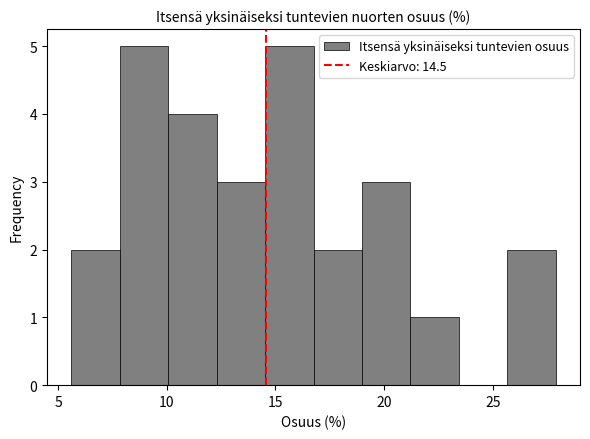

Reading left to right, list every bar in this chart as the range it spans on the x-axis followed by its height. Neither the bar edges nor the heights are printed on the chart, so give them approximately, as read against the axes.

5.5 to 8.0: 2
8.0 to 10.0: 5
10.0 to 12.5: 4
12.5 to 14.5: 3
14.5 to 17.0: 5
17.0 to 19.0: 2
19.0 to 21.0: 3
21.0 to 23.5: 1
23.5 to 25.5: 0
25.5 to 28.0: 2